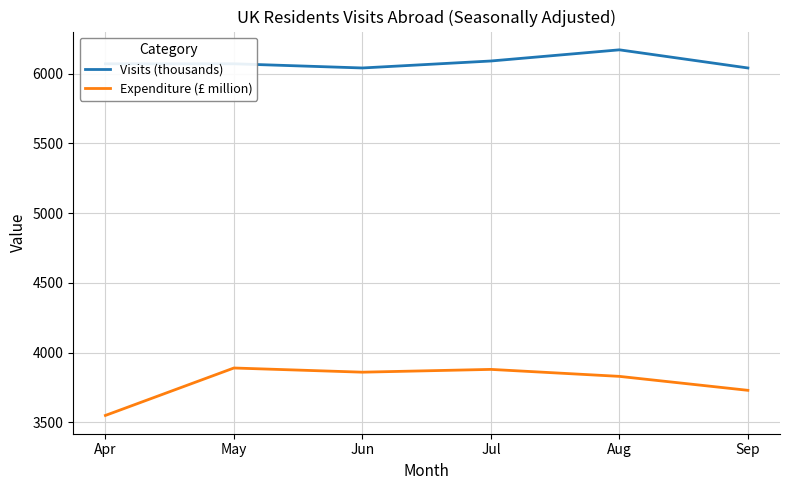

Count the Visits (thousands) values in the range 6040 to 6090.

5